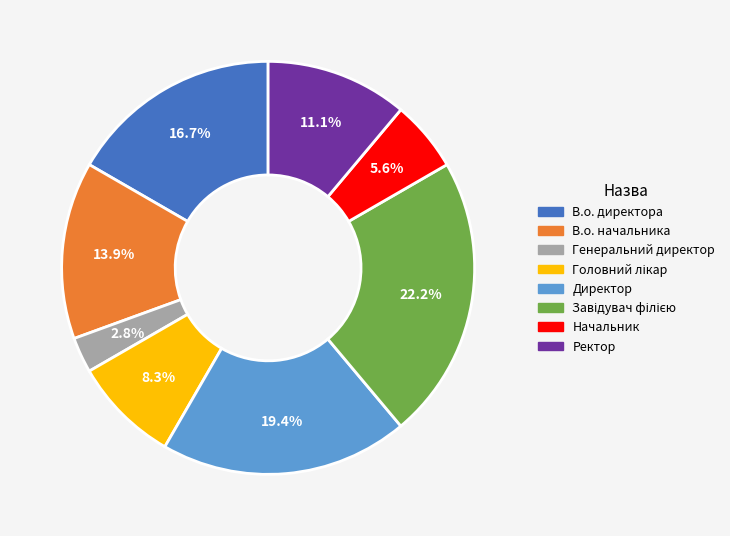

Count the number of slices in the pie.

8